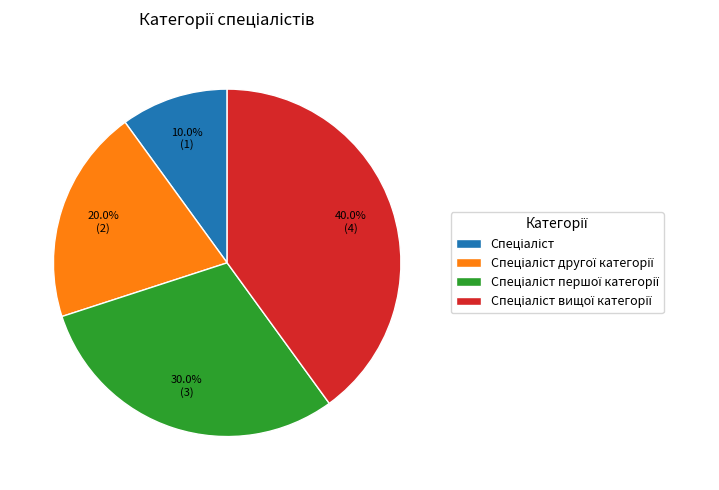

Does any single category account for the majority?

No